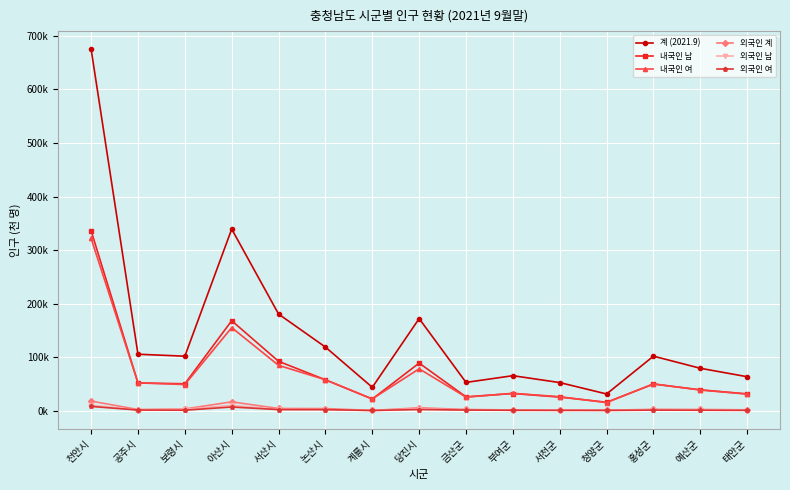

What is the difference between the second highest and second lowest values in the 외국인 계 series?

15.7